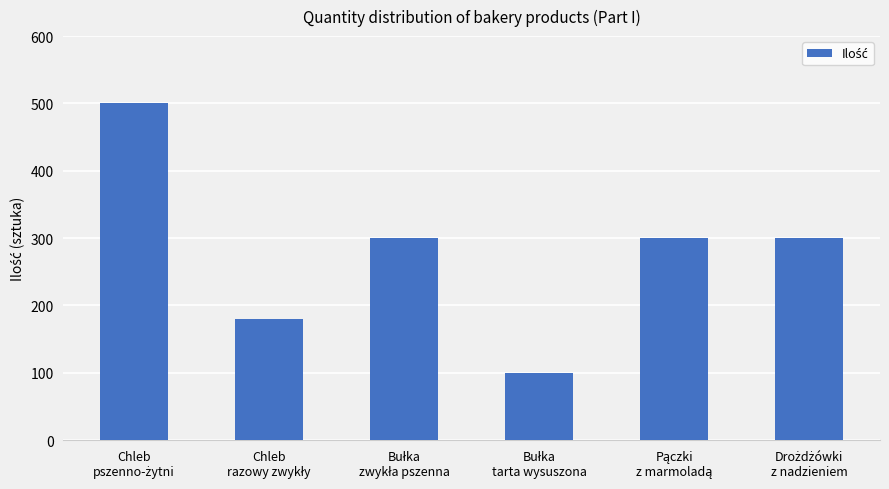

What is the maximum value shown in the chart?

500